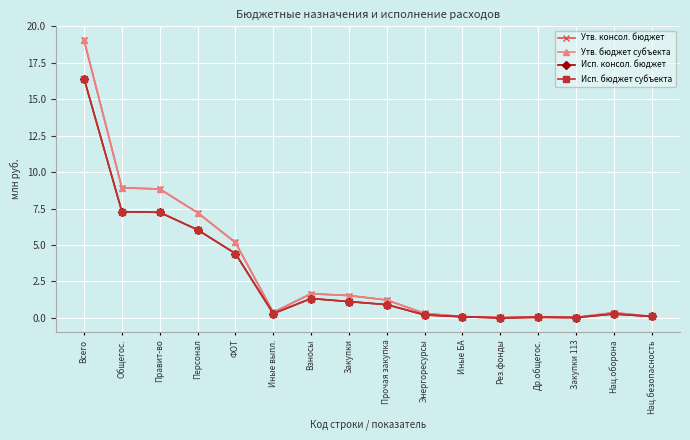

Which category has the highest value in the Исп. бюджет субъекта series?

Всего